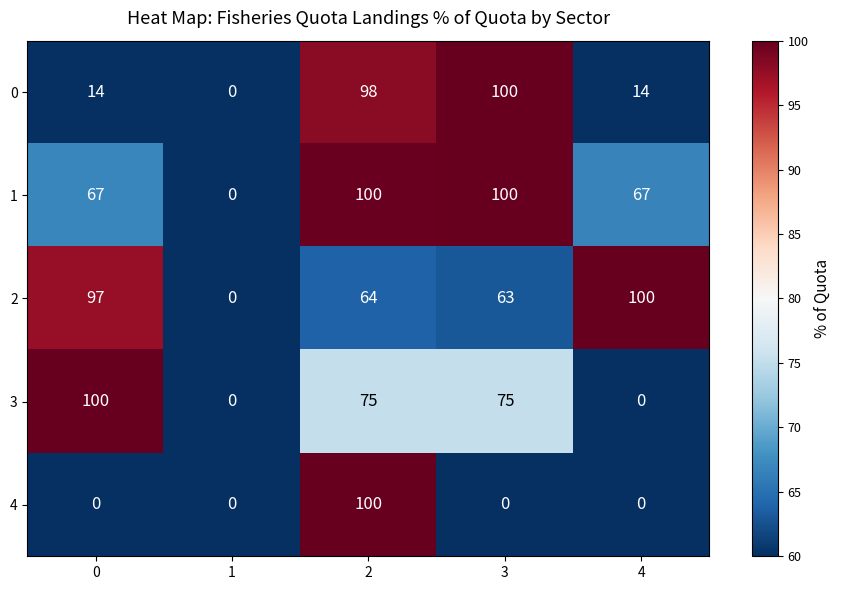

What is the difference between the maximum and minimum values in the 1 series?

100